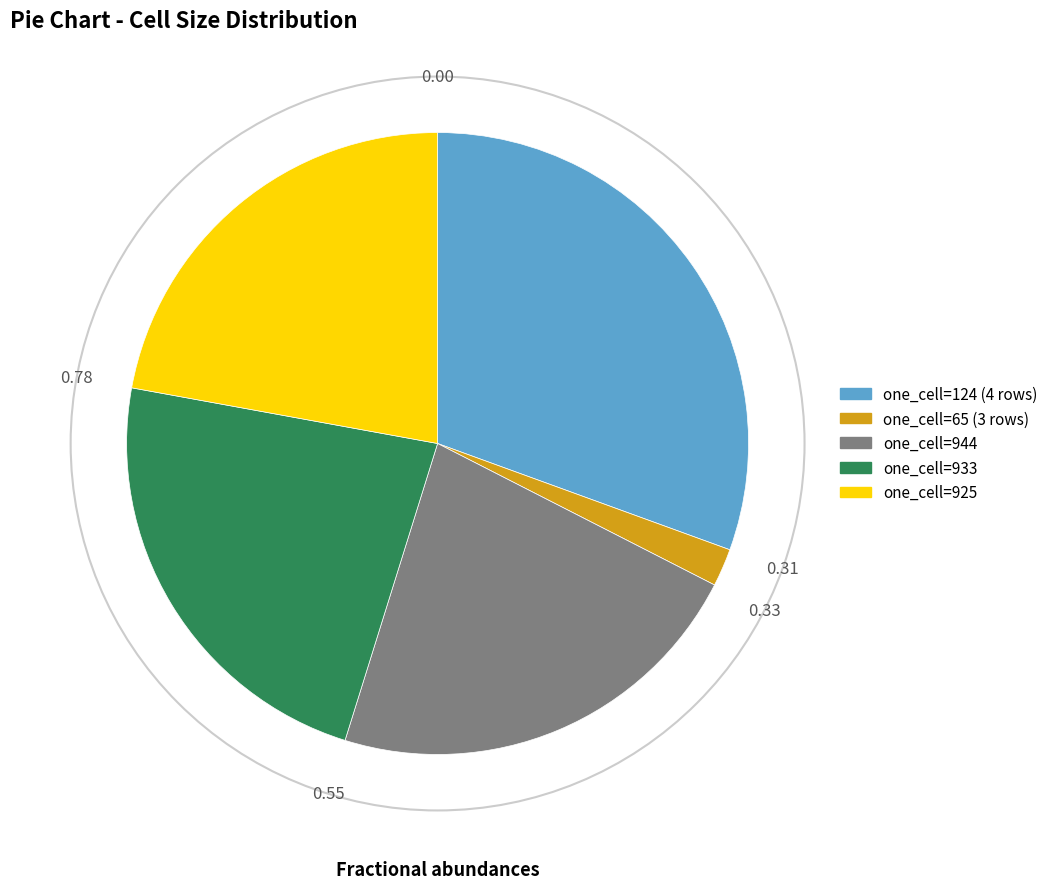

Does any single category account for the majority?

No